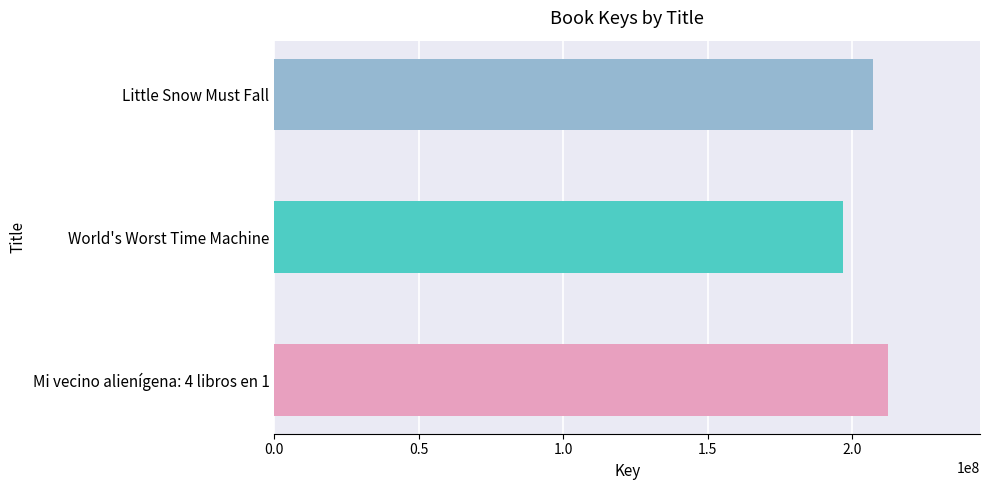

What is the change in value from Mi vecino alienígena: 4 libros en 1 to Little Snow Must Fall?

-5267956